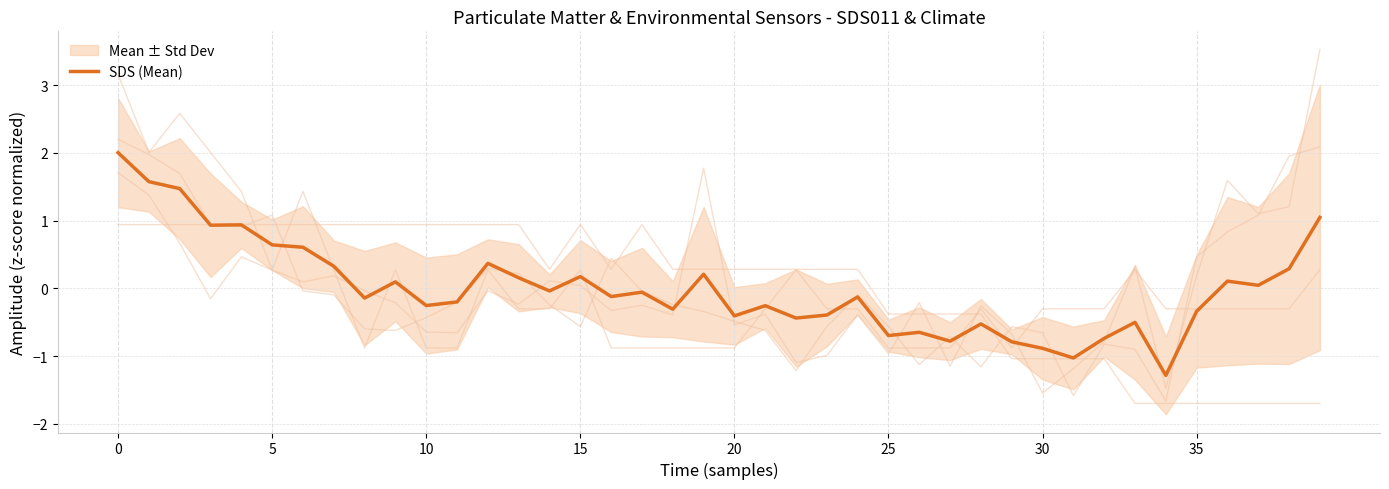

What is the difference between the maximum and minimum values?

3.3